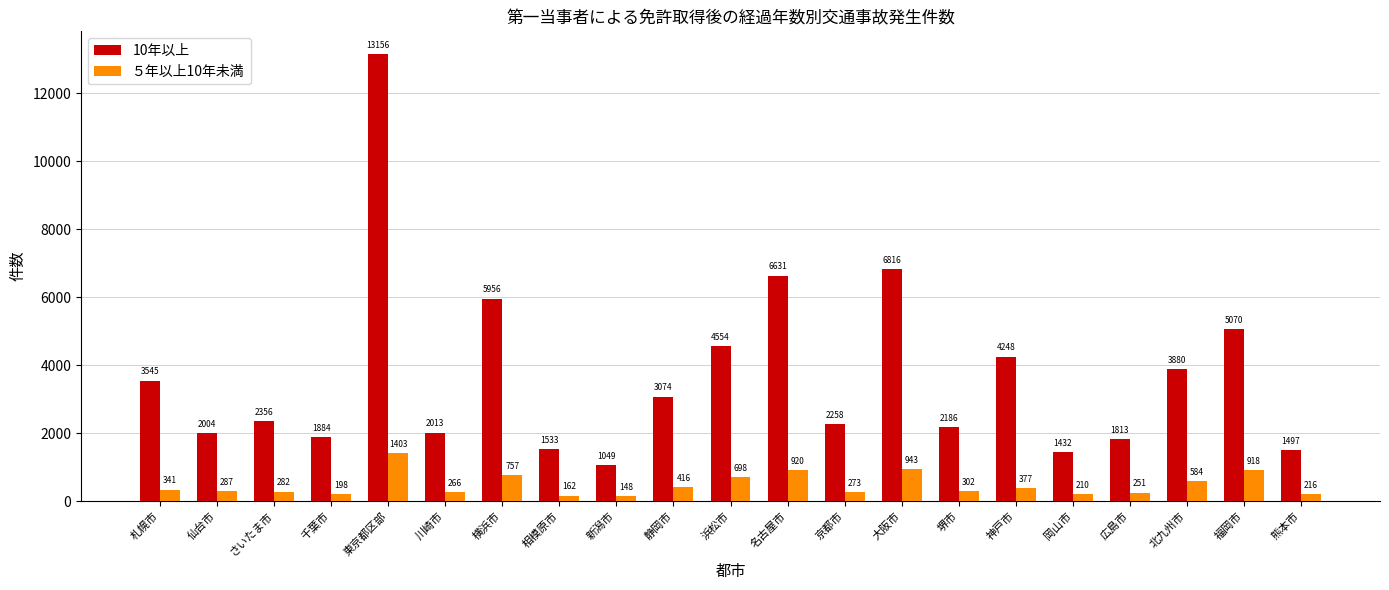

What is the sum of all 10年以上 values?

76955